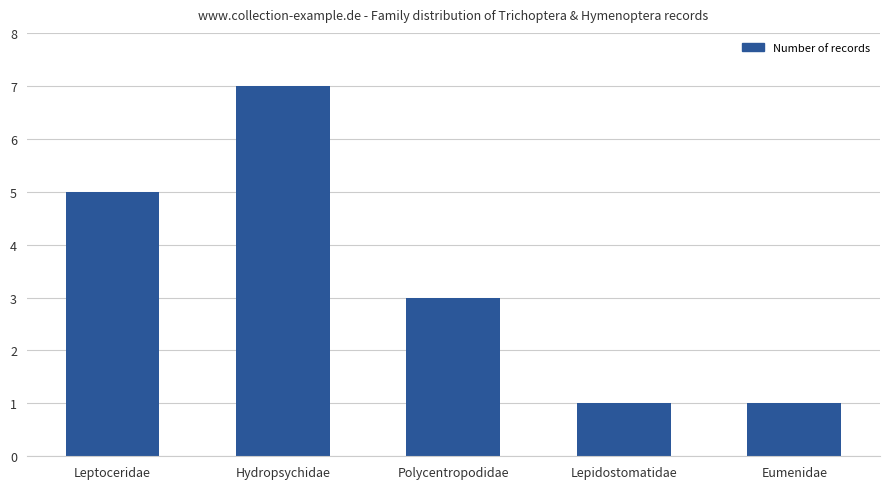

How many data points are less than 3?

2